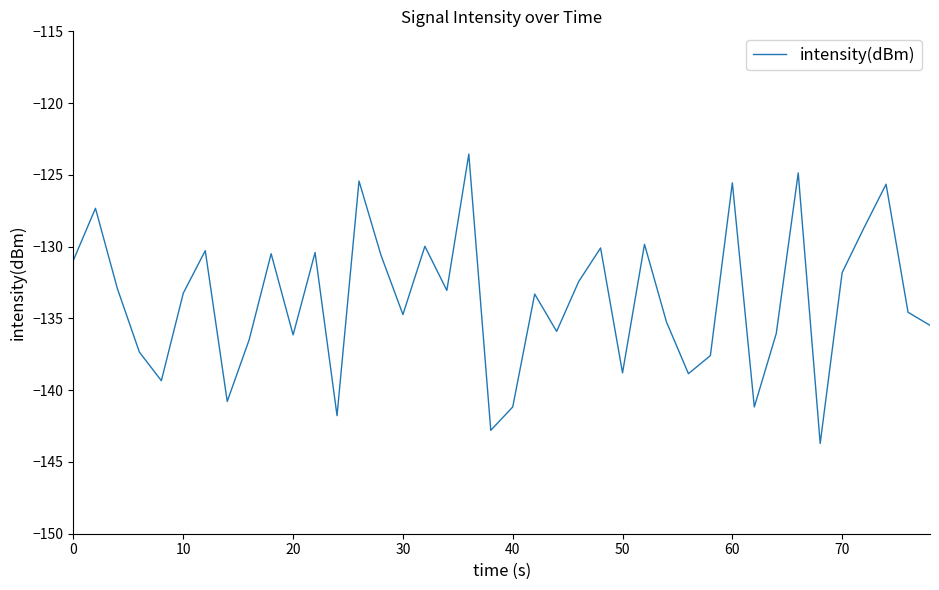

What is the greatest value displayed?

-123.5